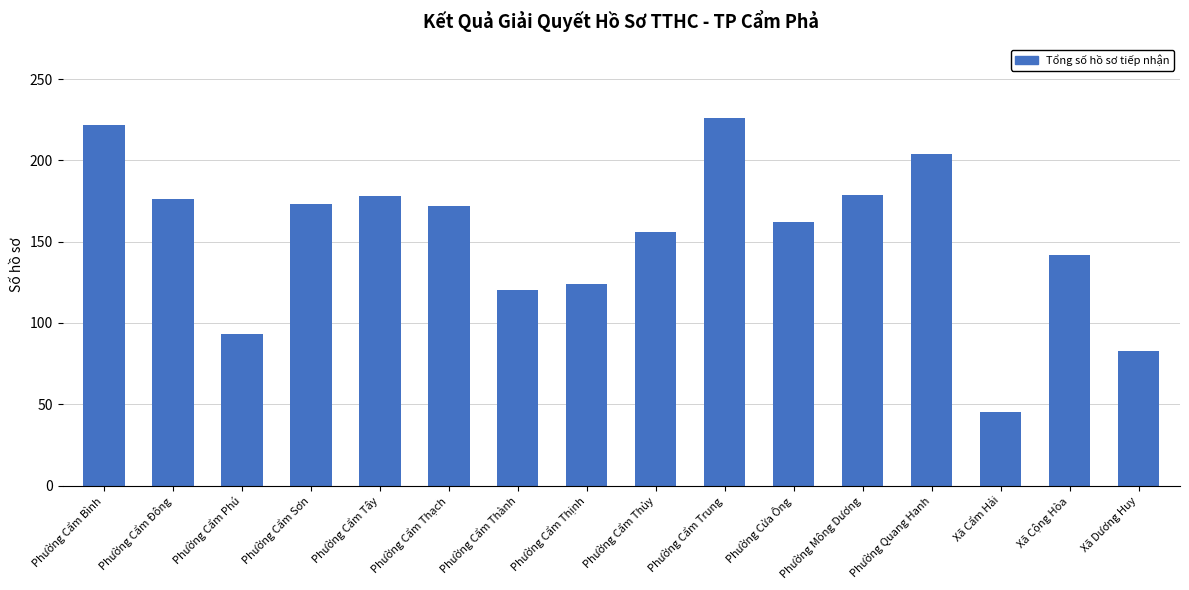

What is the greatest value displayed?

226